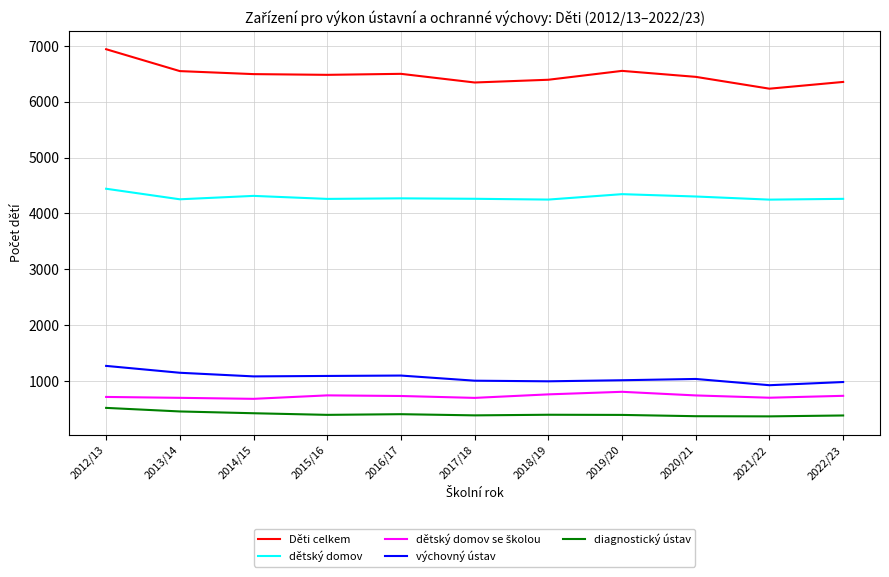

True or false: dětský domov and výchovný ústav cross at least once.

False